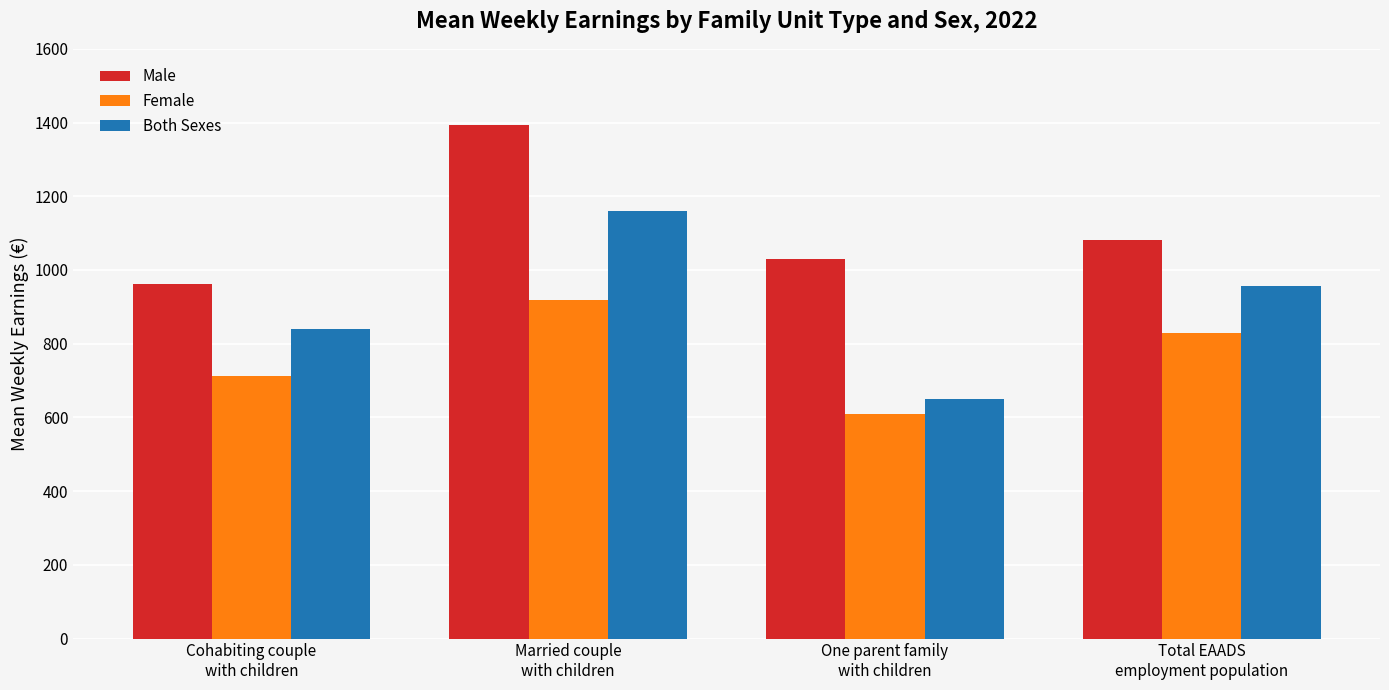

Which label corresponds to the largest value in the chart?

Married couple
with children